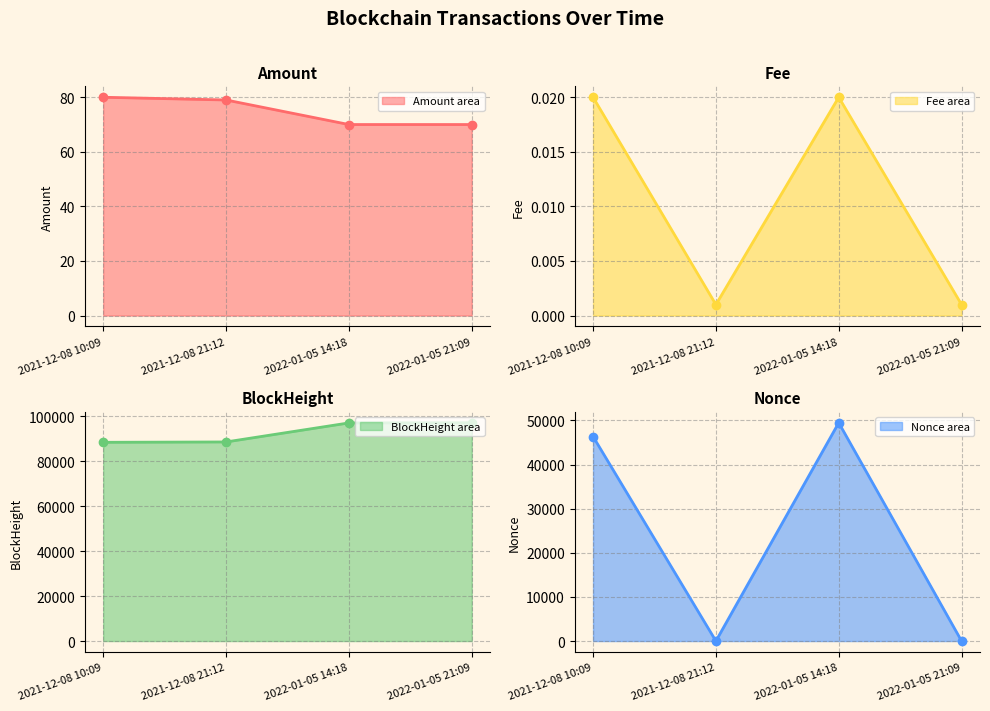

Where is the first local maximum for Fee line?

2022-01-05 14:18